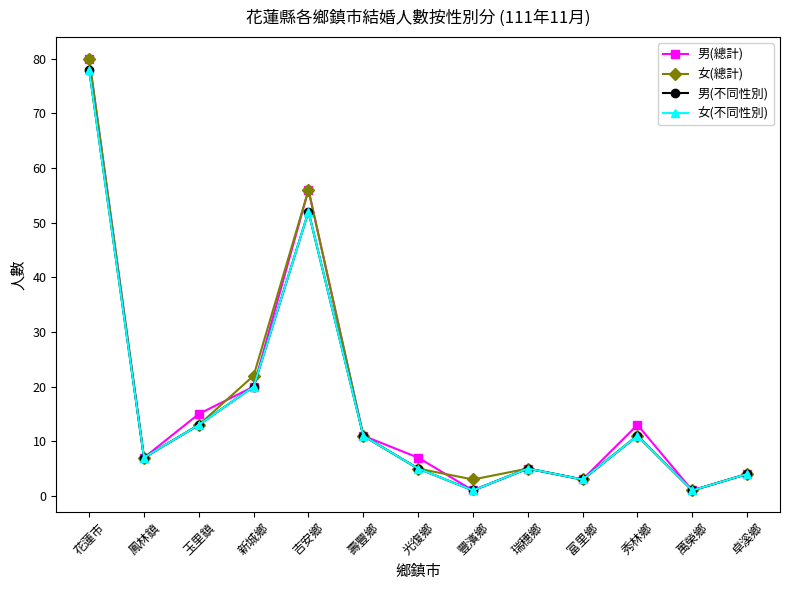

Between 富里鄉 and 豐濱鄉, which is larger?

富里鄉